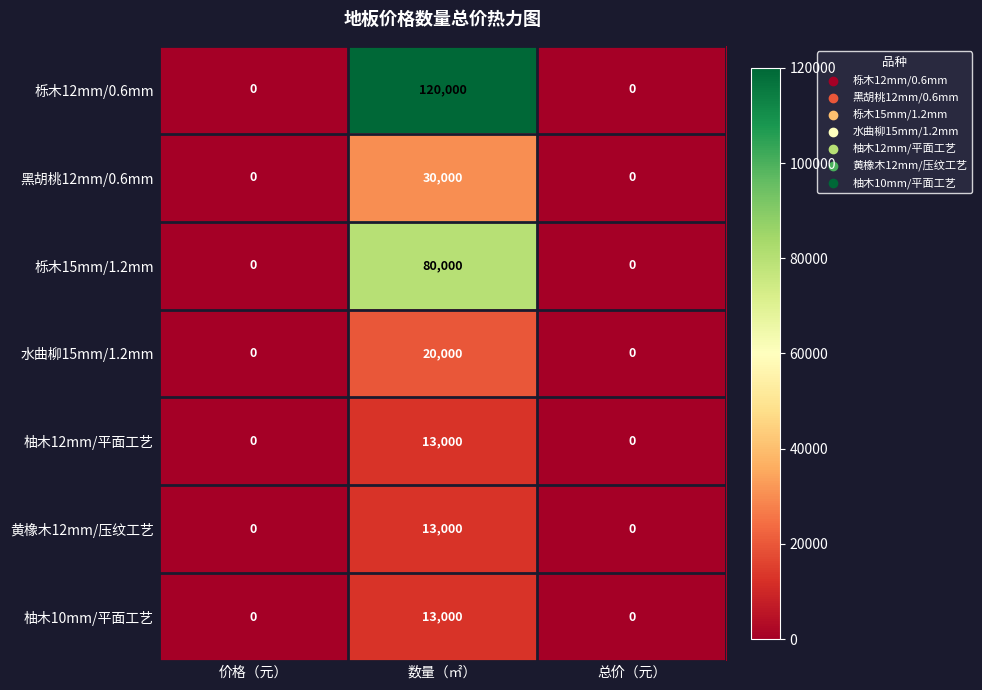

True or false: 栎木12mm/0.6mm has a value of 0 at 总价（元）.

True